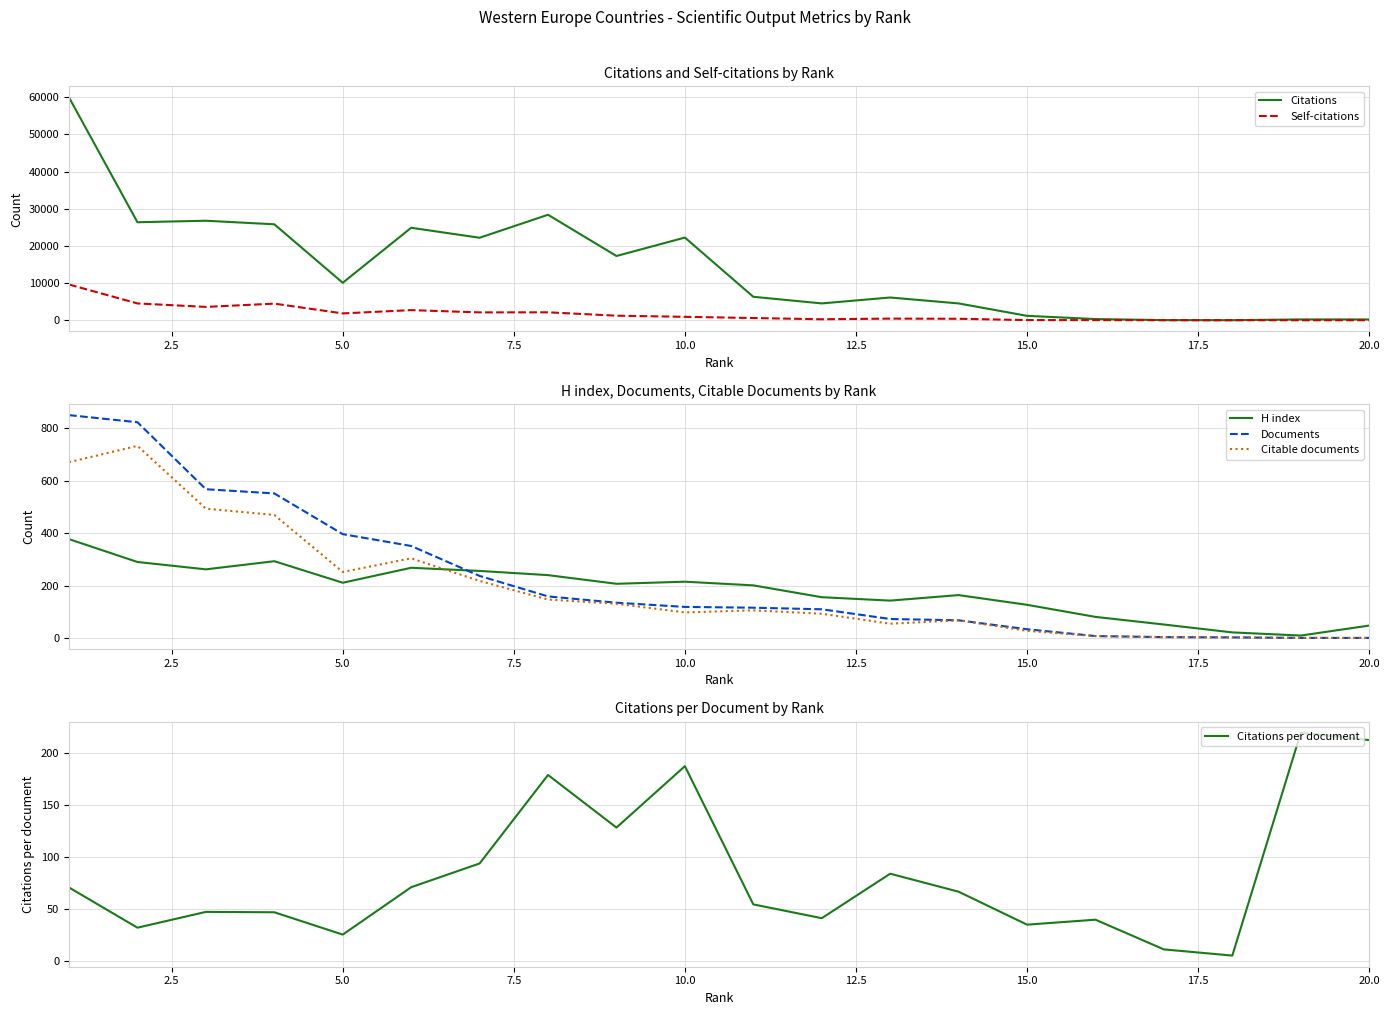

Which series has the largest total across all categories?

Citations